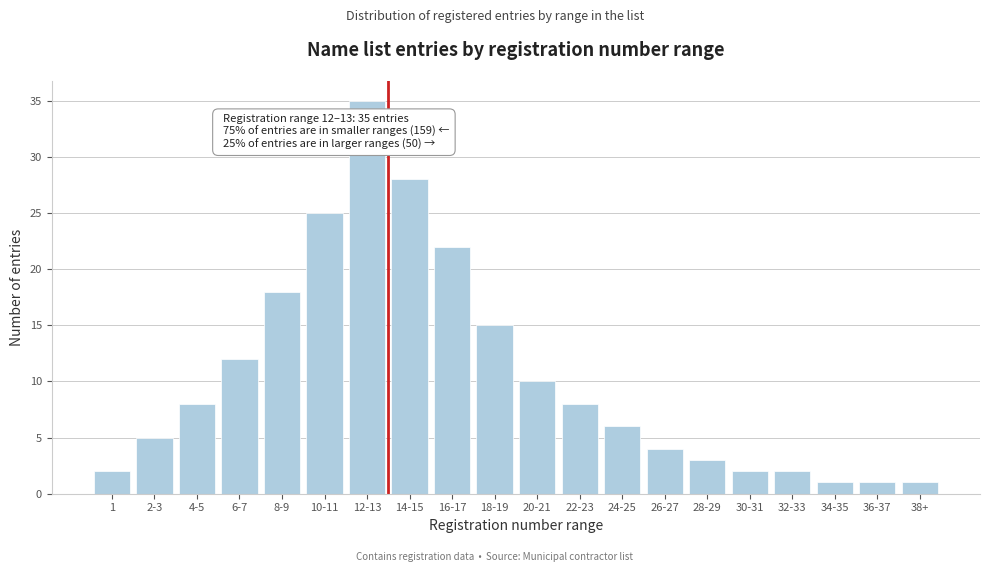

Reading left to right, extract all data points from this chart.

1=2	2-3=5	4-5=8	6-7=12	8-9=18	10-11=25	12-13=35	14-15=28	16-17=22	18-19=15	20-21=10	22-23=8	24-25=6	26-27=4	28-29=3	30-31=2	32-33=2	34-35=1	36-37=1	38+=1